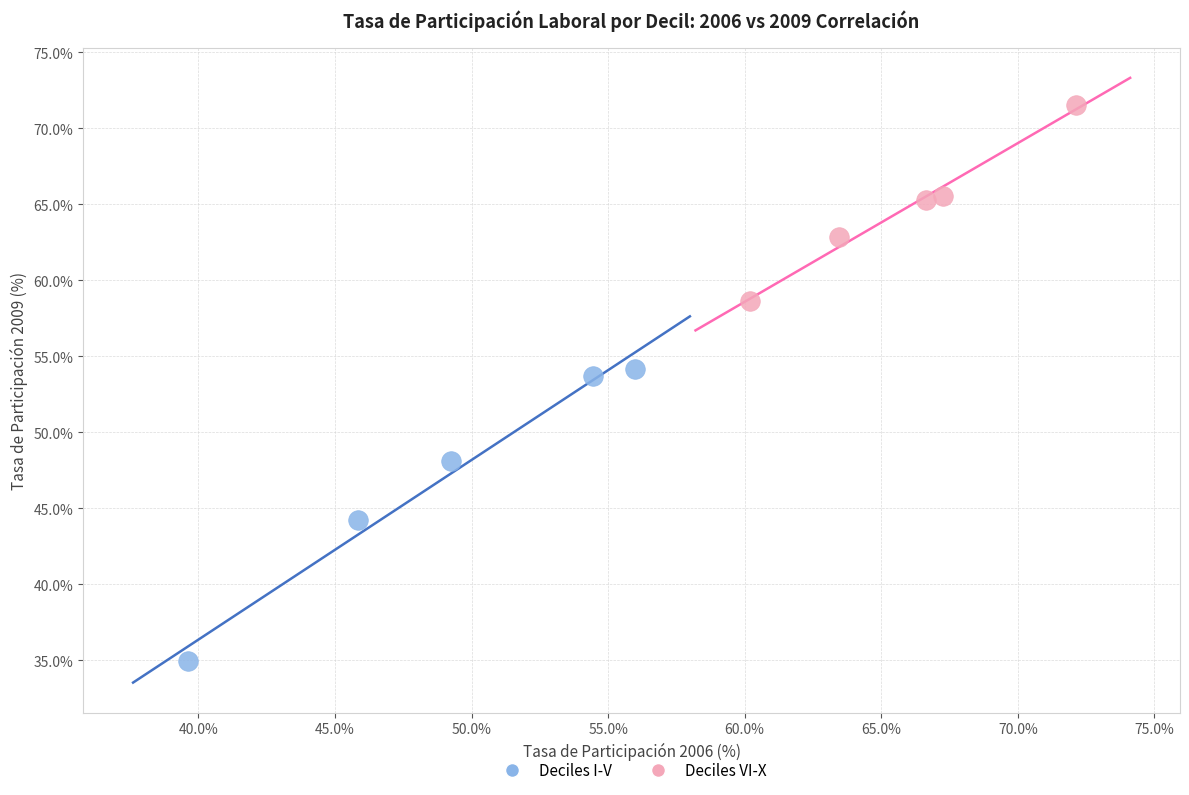

Which series contains the lowest Y value?

Deciles I-V